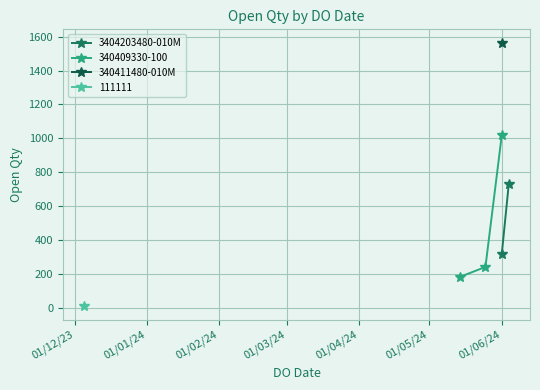

What is the value of the 340409330-100 point at the 3rd from the left?

1019